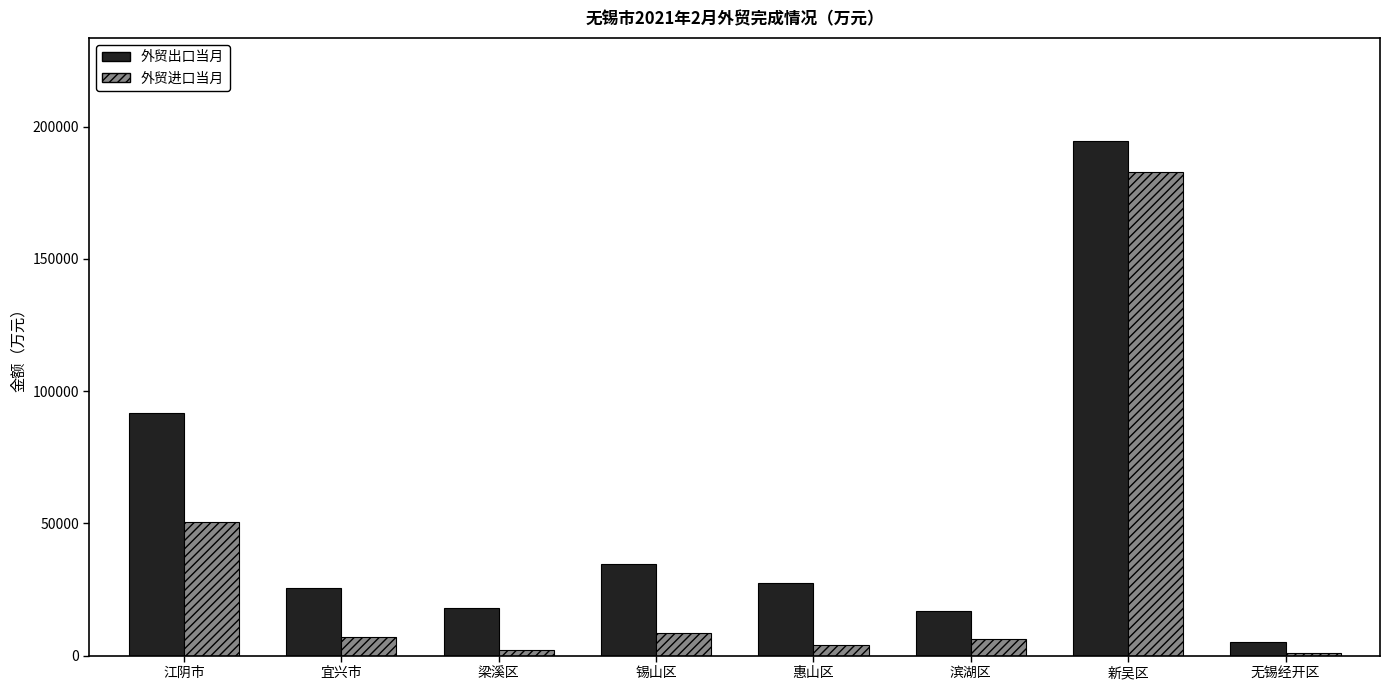

At which label is 外贸出口当月 closest to 99790?

江阴市